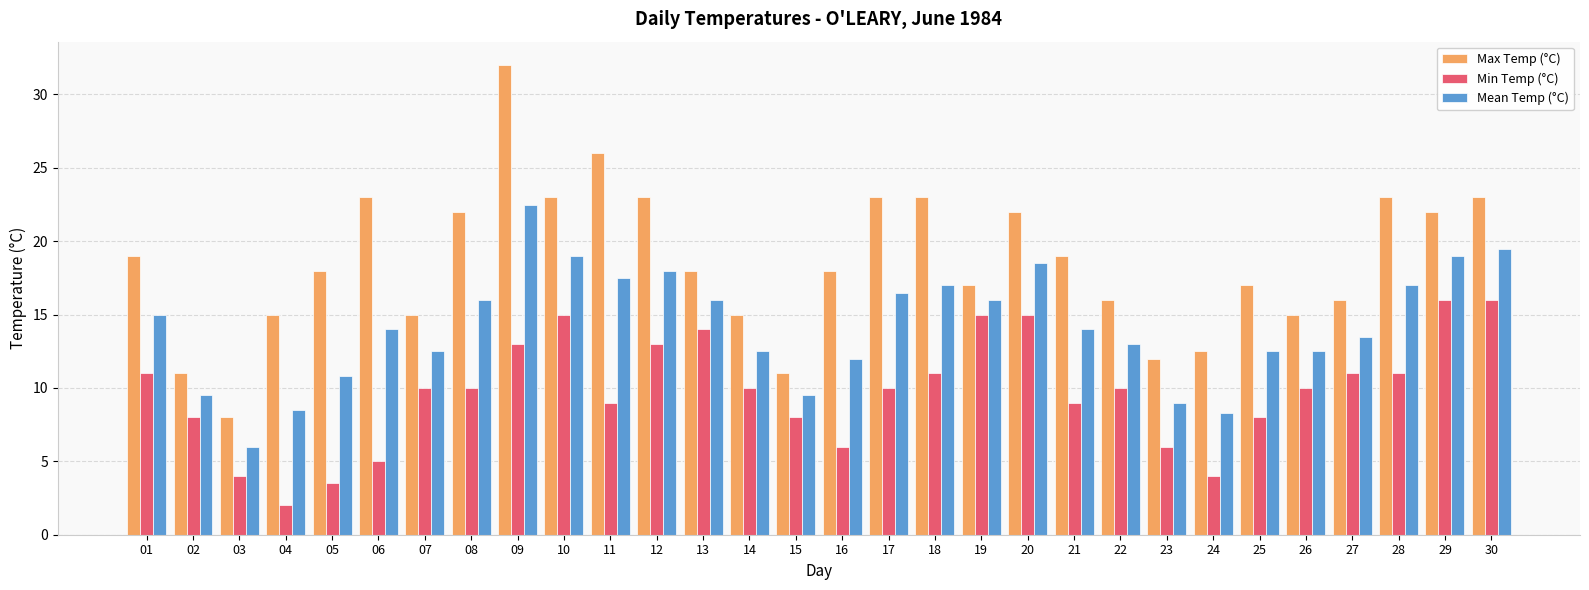

What is the value of the Max Temp (°C) bar at the 13th from the left?

18.0